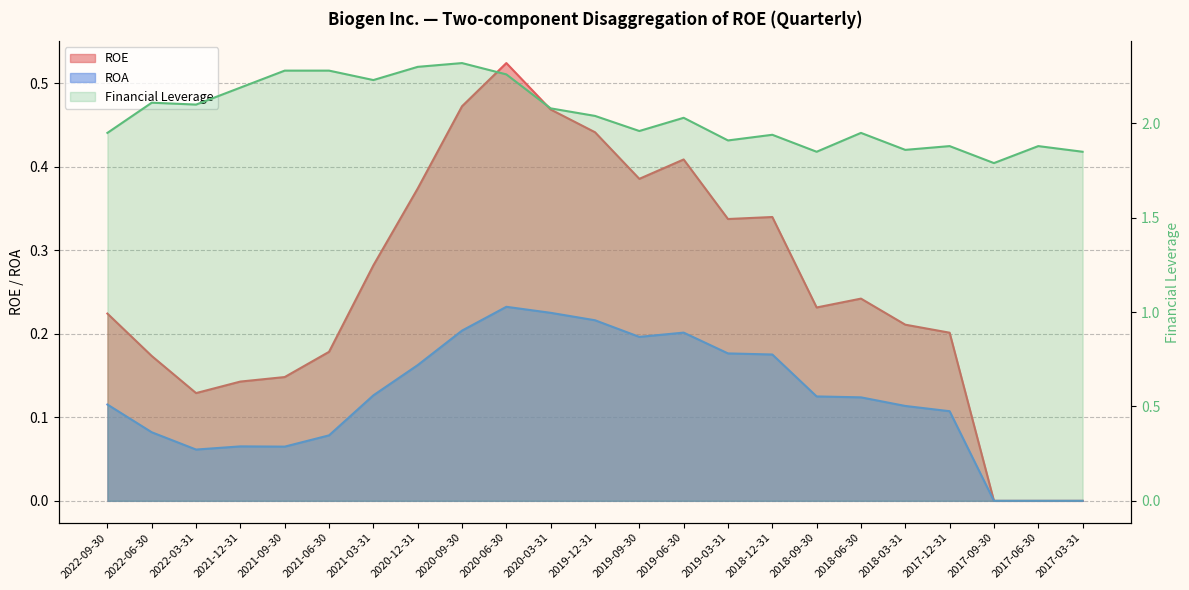

What is the label of the 6th point from the right?

2018-06-30